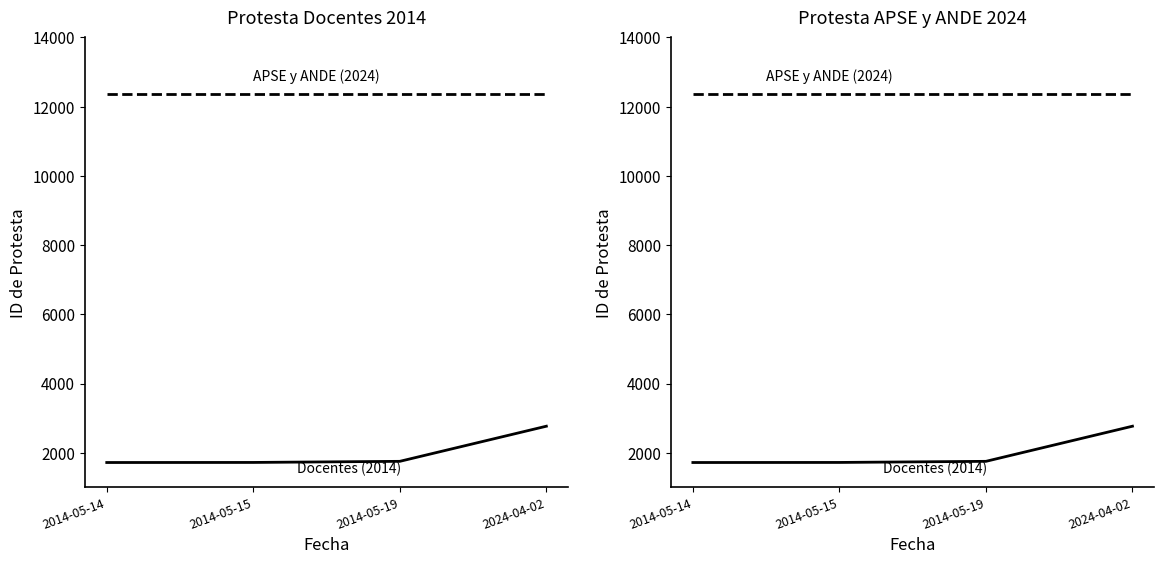

What is the spread (max minus min) of values at 2024-04-02?

9585